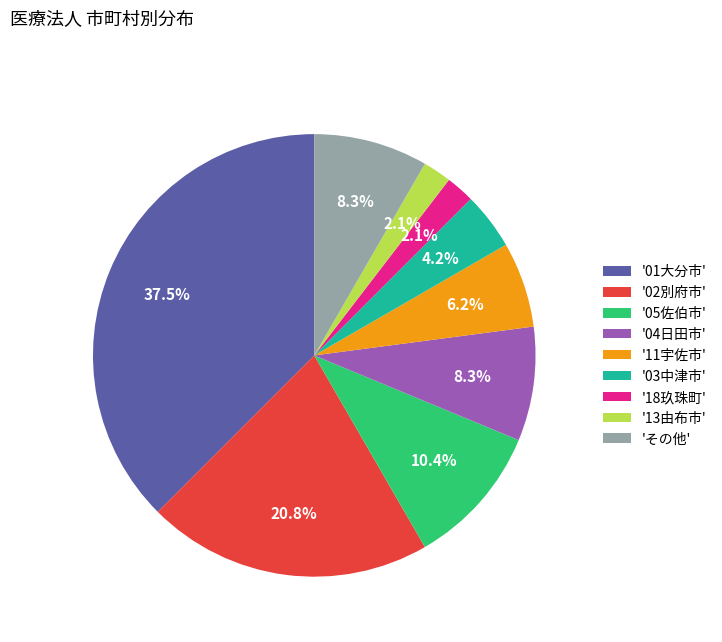

Combined, do '11宇佐市' and '13由布市' account for over 50%?

No